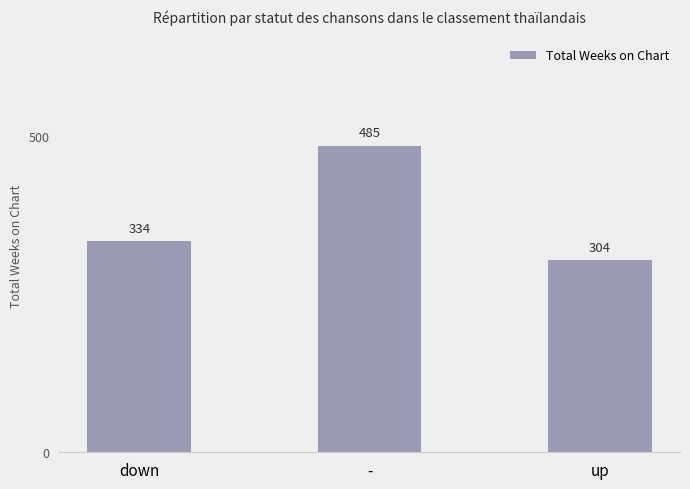

The value at up is 198. True or false?

False